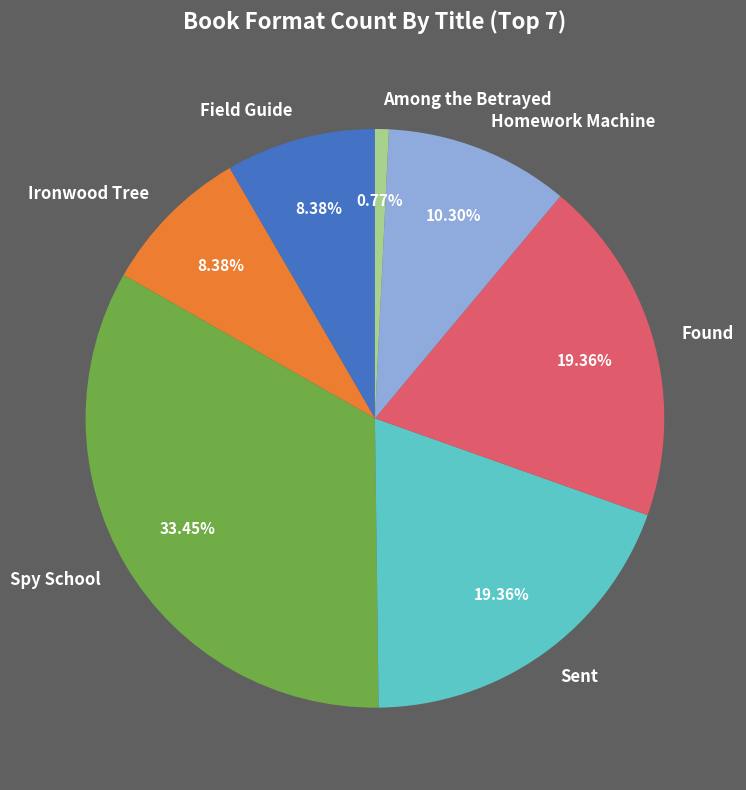

To the nearest percent, what is the average slice percentage?

14%